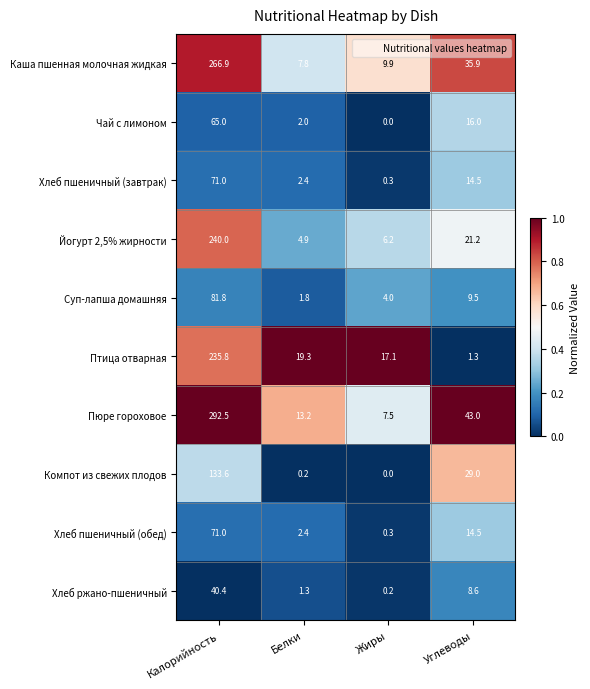

True or false: Суп-лапша домашняя has a value of 13.4 at Углеводы.

False